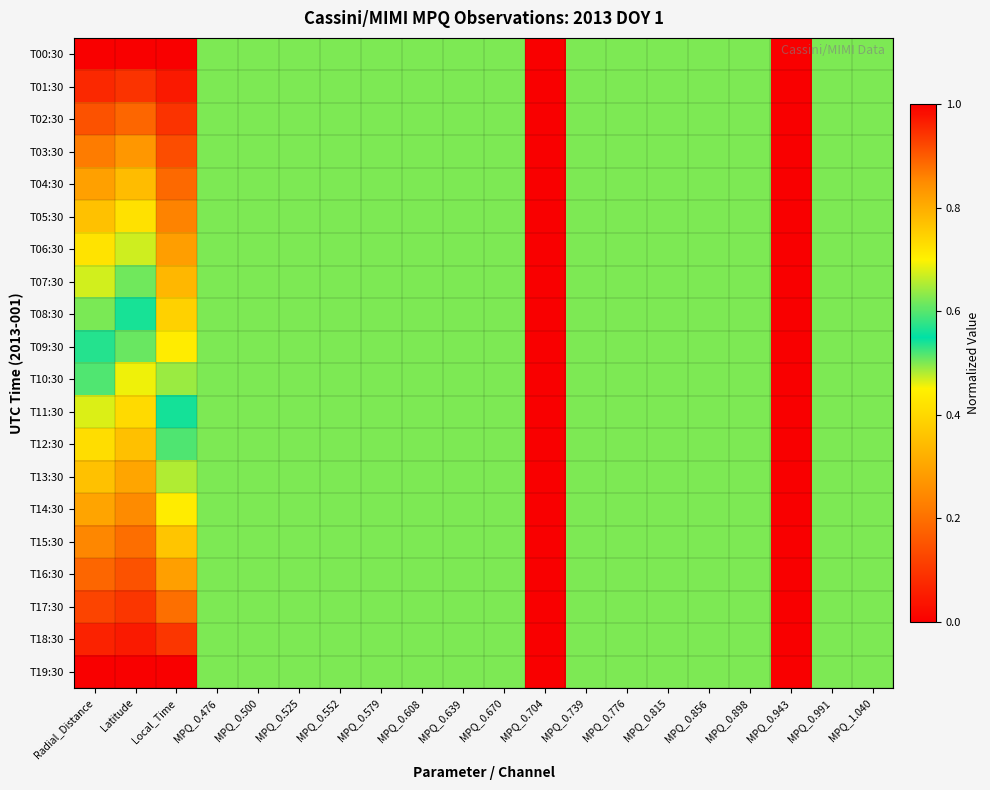

At which category is the sum across all series the highest?

Radial_Distance